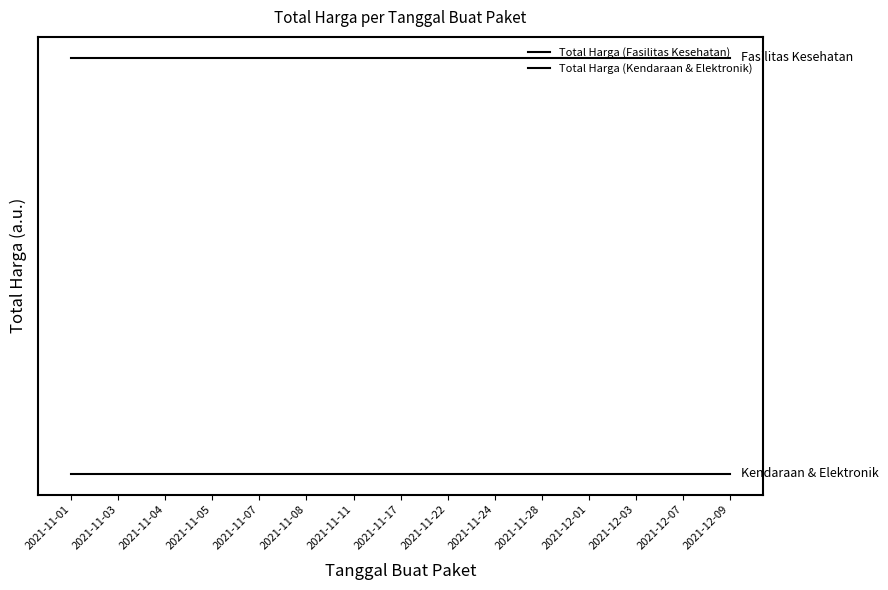

Does the chart display data point markers on the line(s)?

No